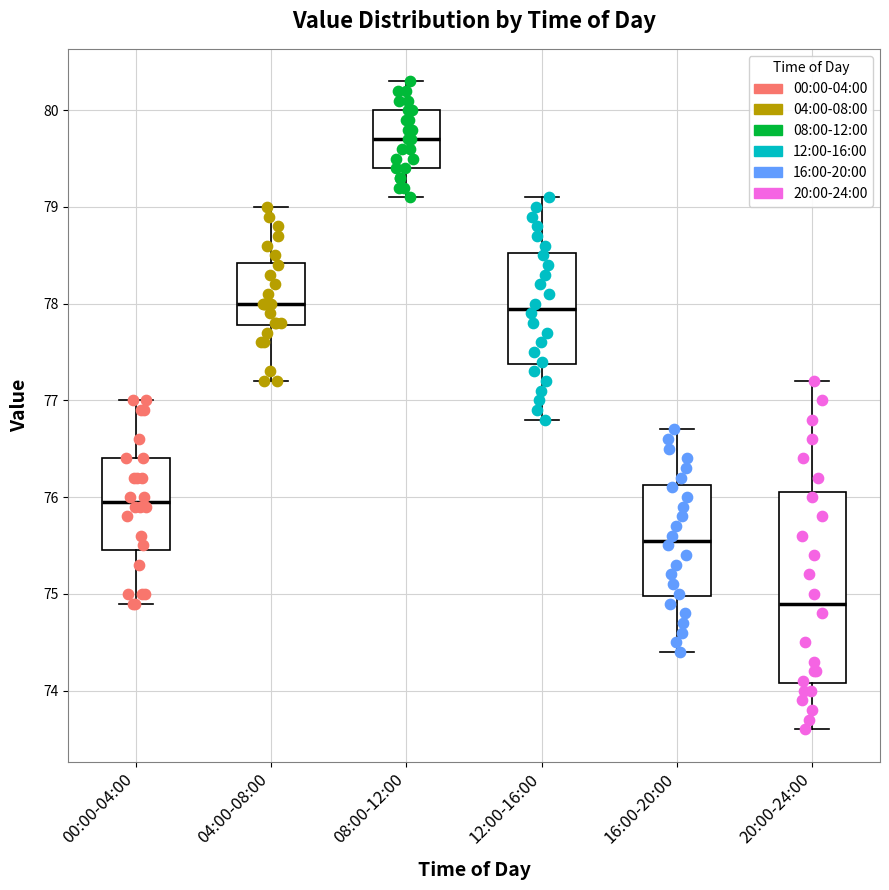

Which box has the highest median line?

08:00-12:00